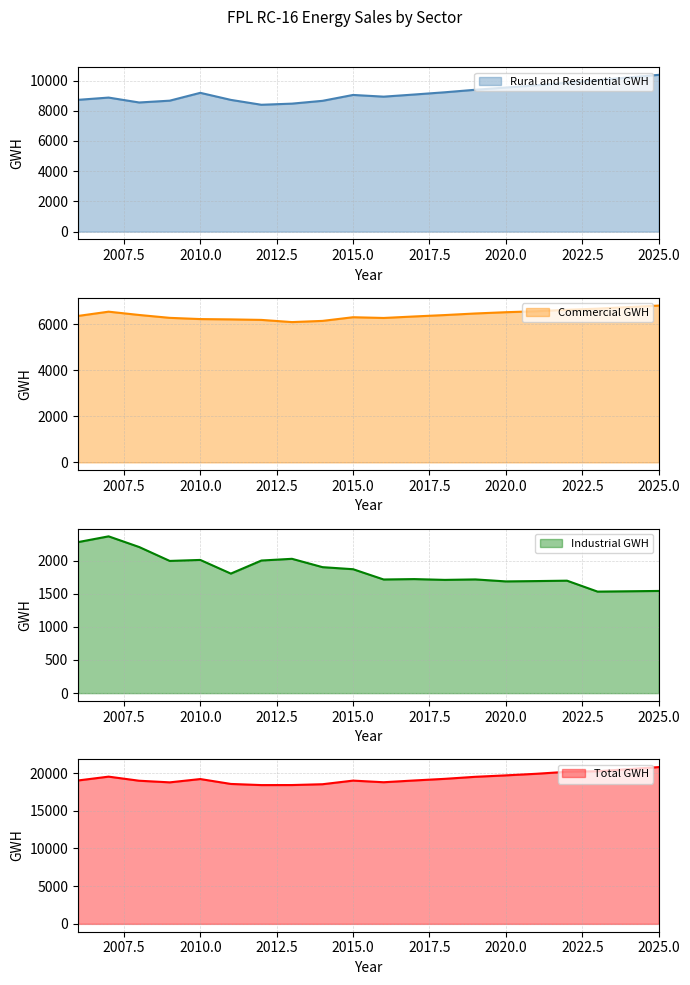

How many data points does each series have?

20